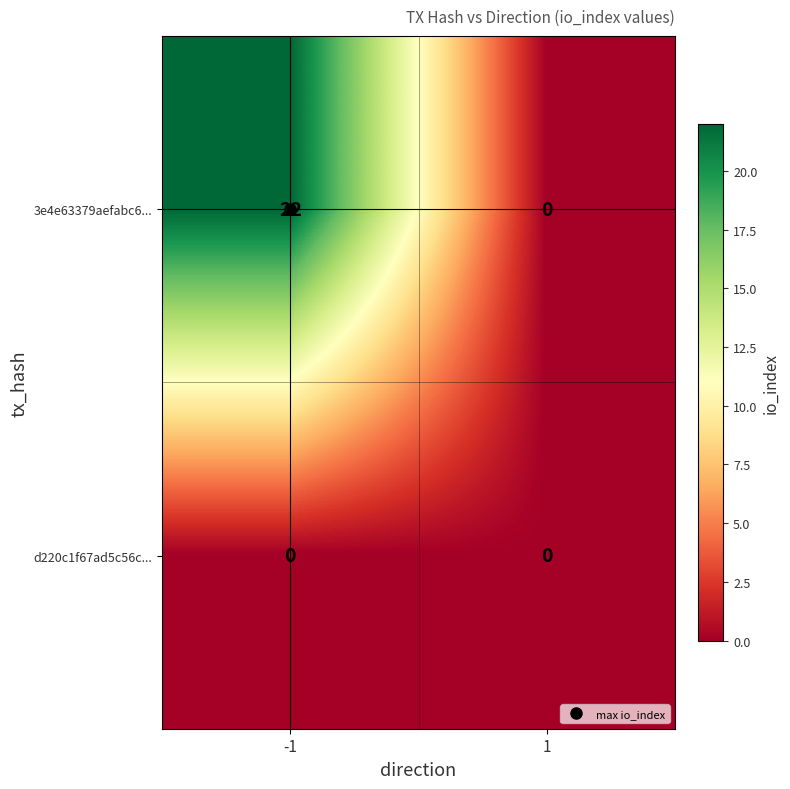

At -1, list the series in order from largest to smallest.

3e4e63379aefabc6..., d220c1f67ad5c56c...